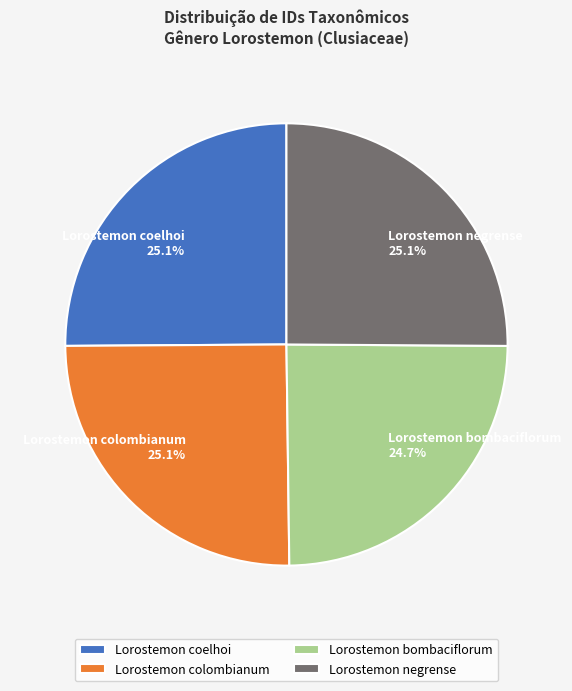

True or false: Lorostemon coelhoi accounts for 25% of the total.

True